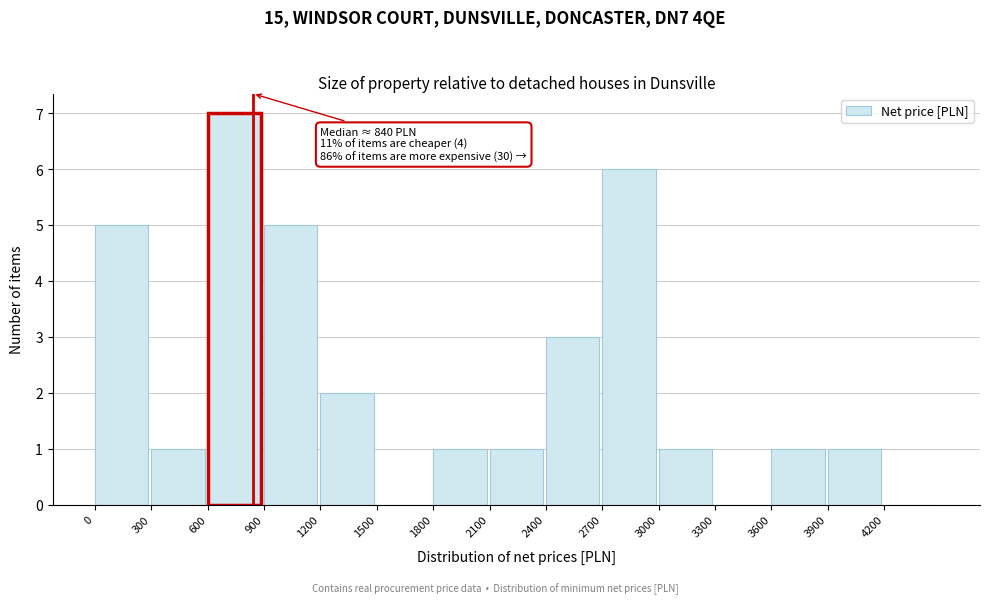

Over which range of the x-axis is the bar tallest?

600 to 900